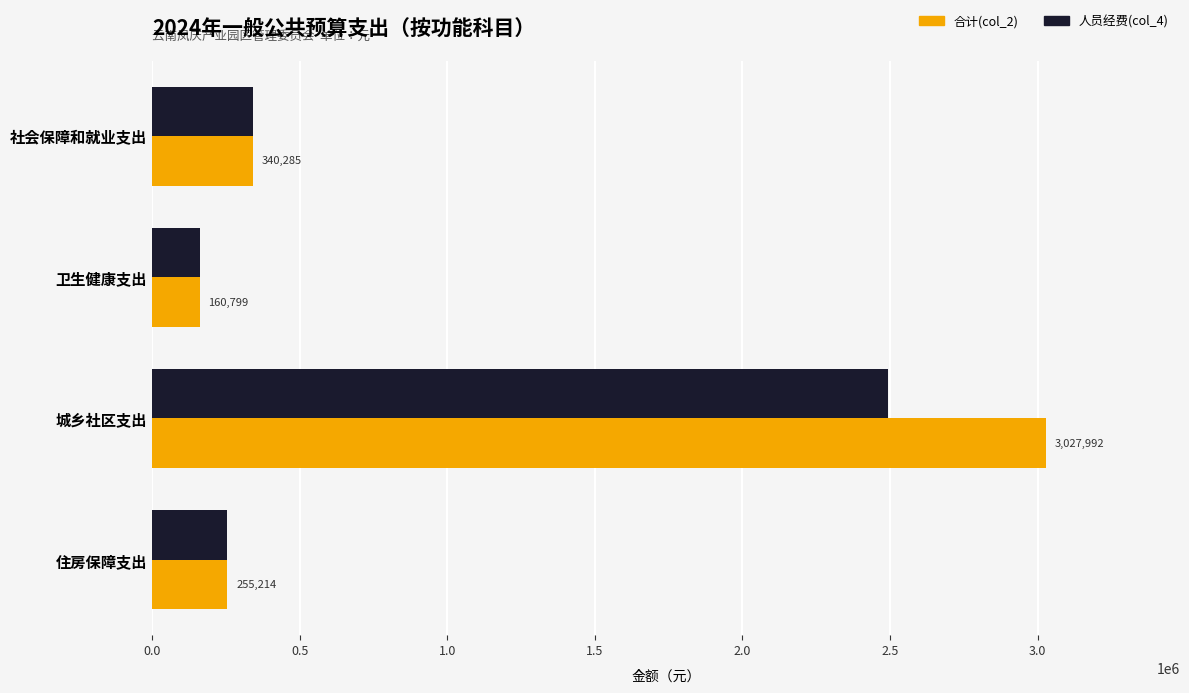

The value of 人员经费(col_4) at 城乡社区支出 is 2493621.1. True or false?

True